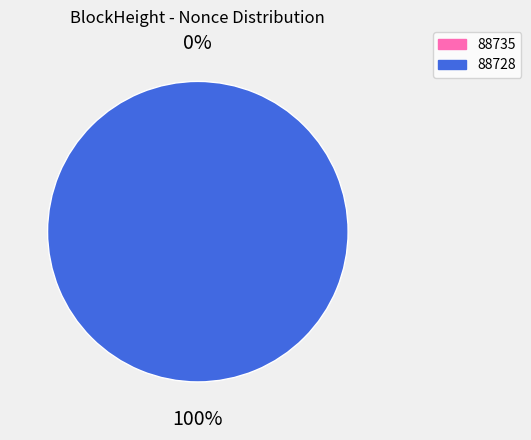

How many segments does this pie chart have?

2